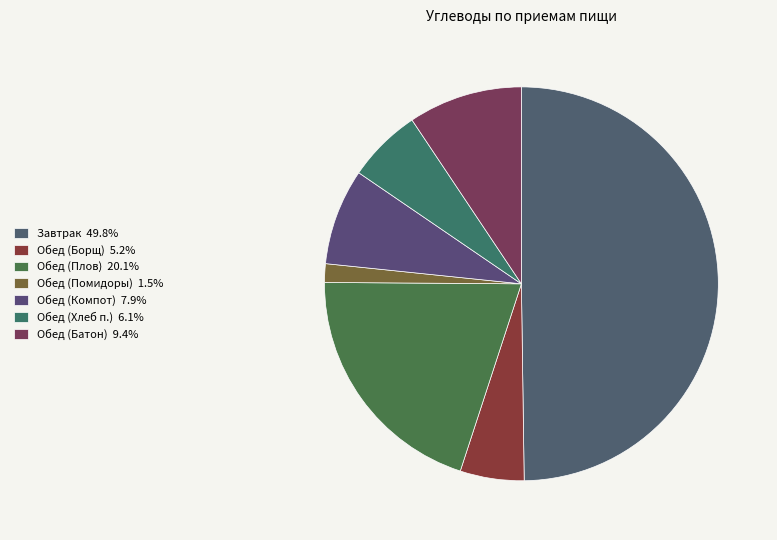

Count the number of slices in the pie.

7